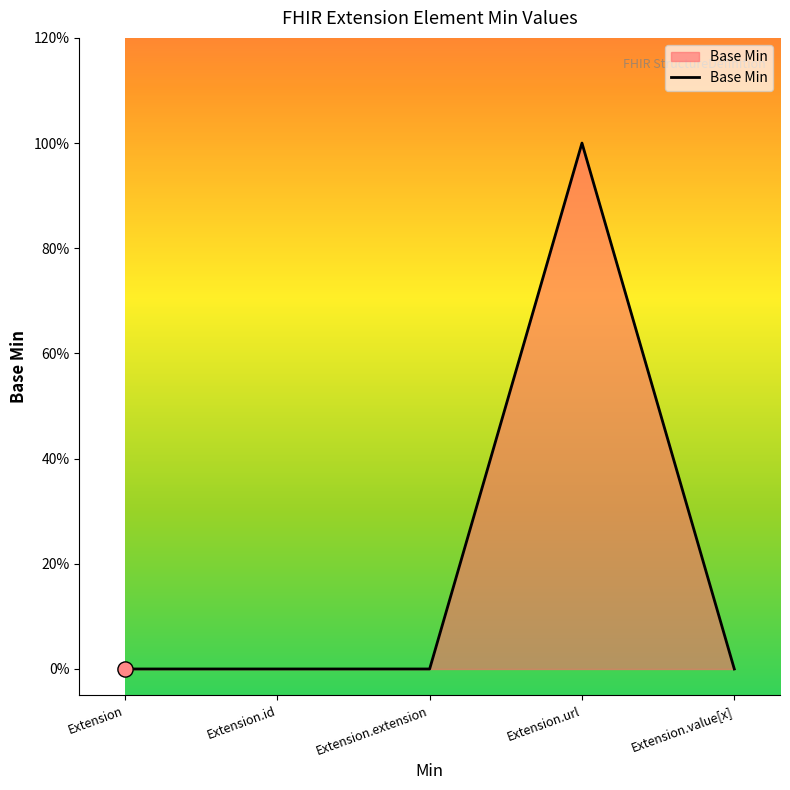

Between Extension.value[x] and Extension.extension, which is larger?

Extension.value[x]